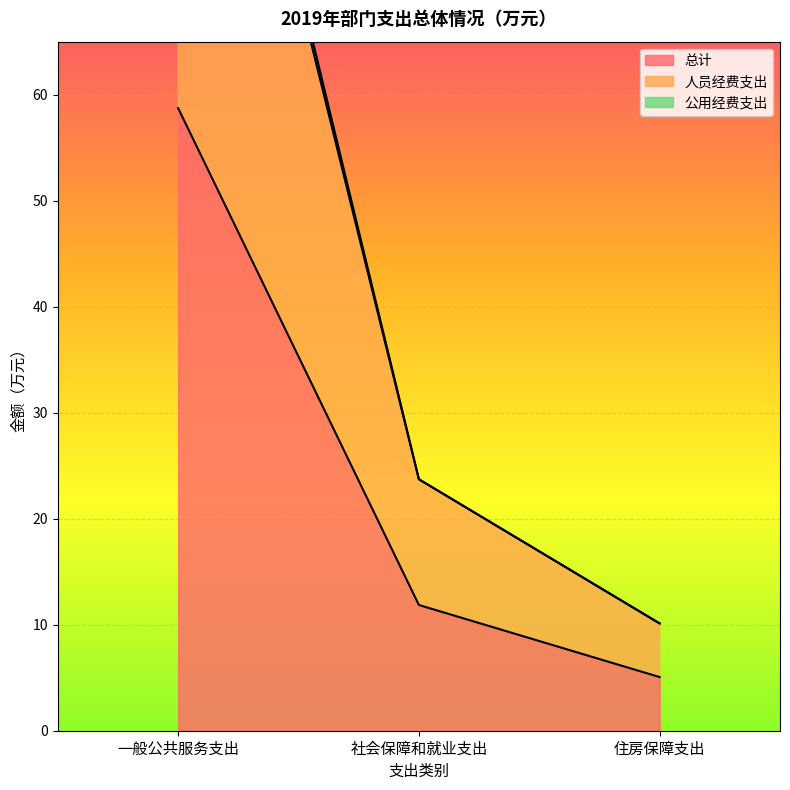

Rank the series at 社会保障和就业支出 from highest to lowest value.

人员经费支出, 公用经费支出, 总计